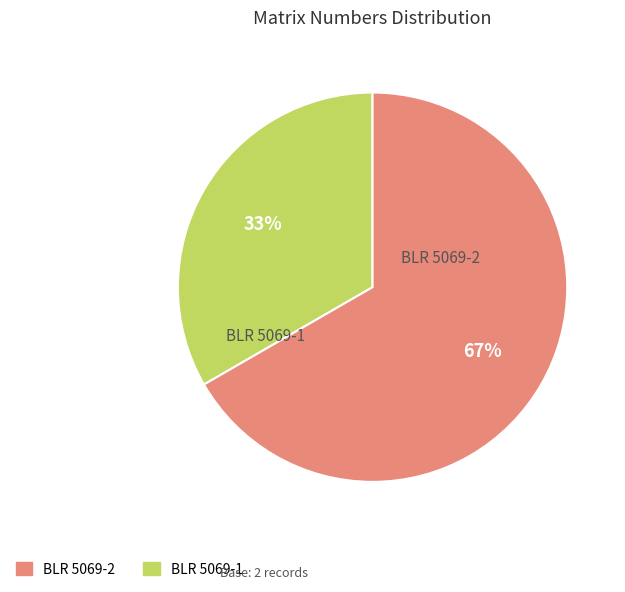

Is there a majority slice in this chart?

Yes